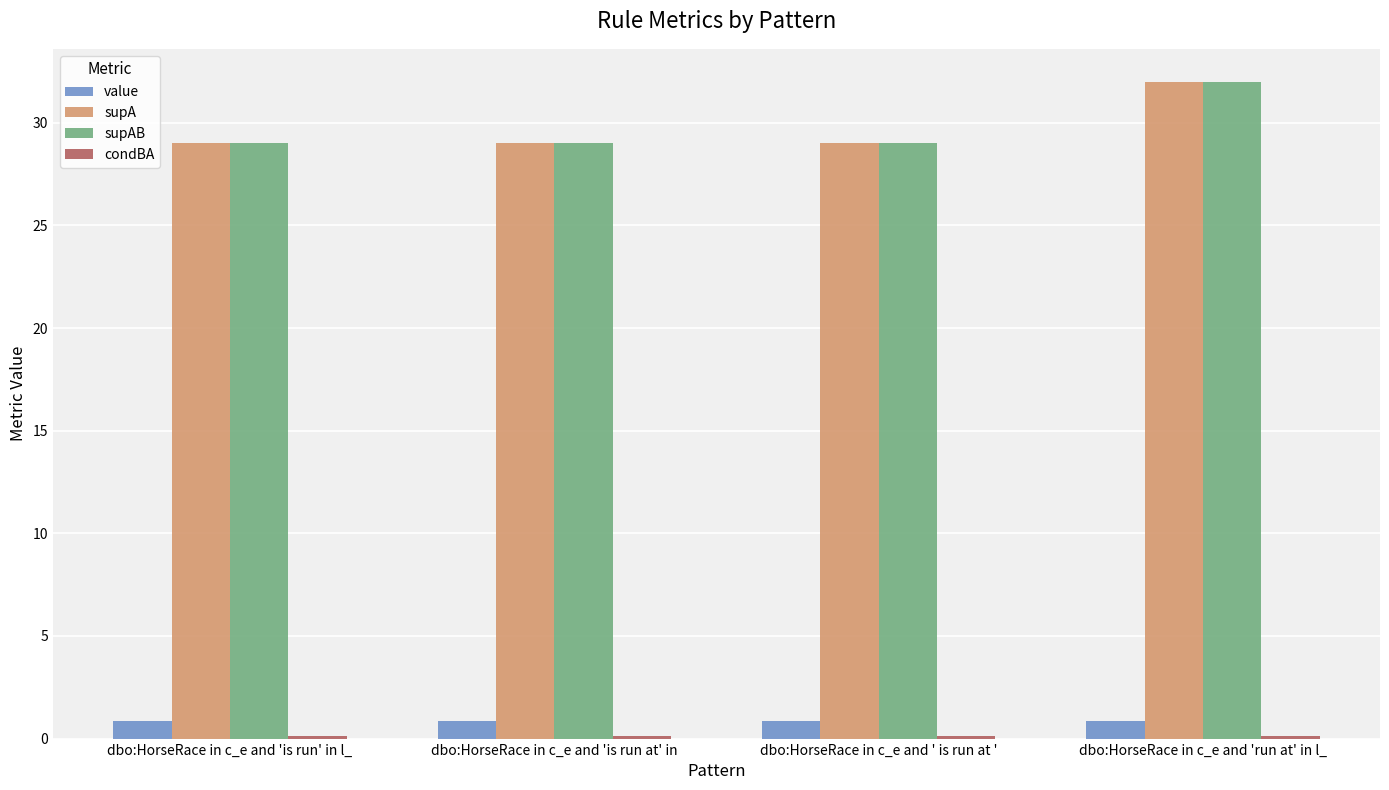

True or false: value has a value of 0.9 at dbo:HorseRace in c_e and 'is run at' in.

True